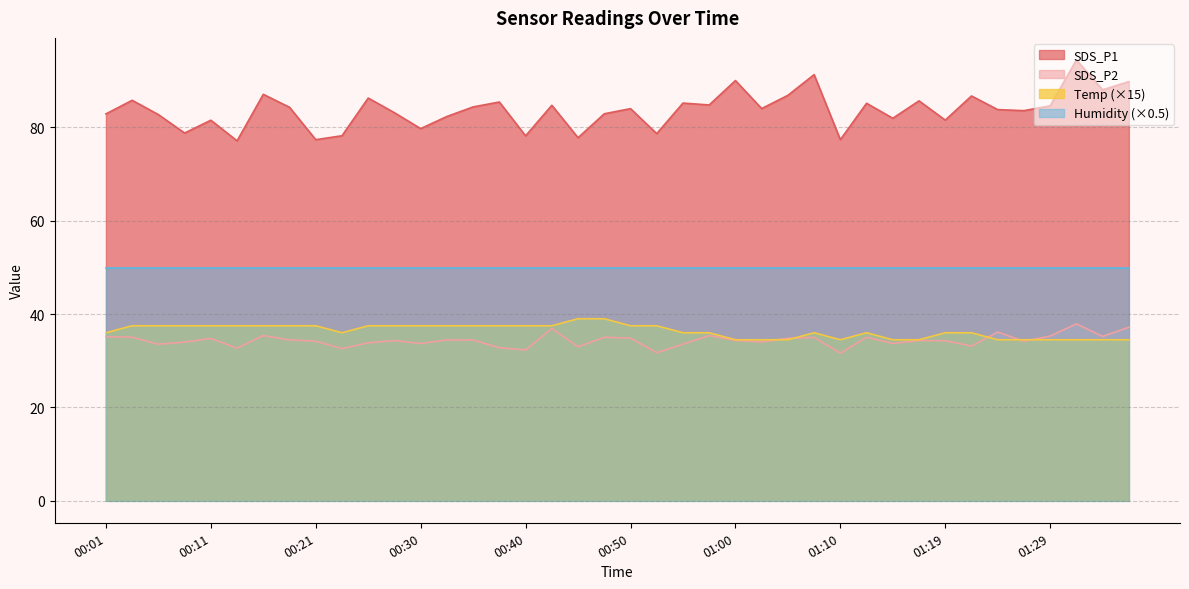

What is the label of the 35th point from the right?

00:13